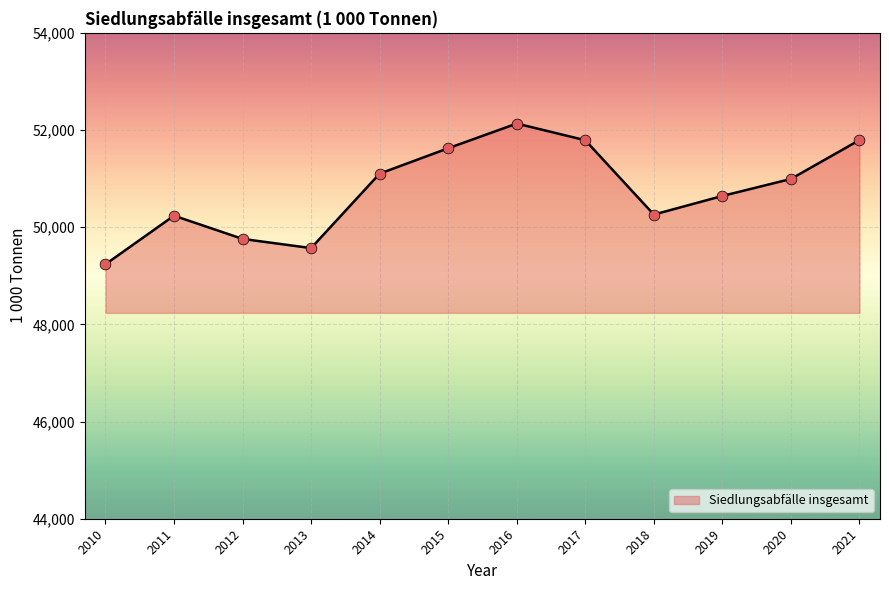

What is the change in value from 2013 to 2018?

+690